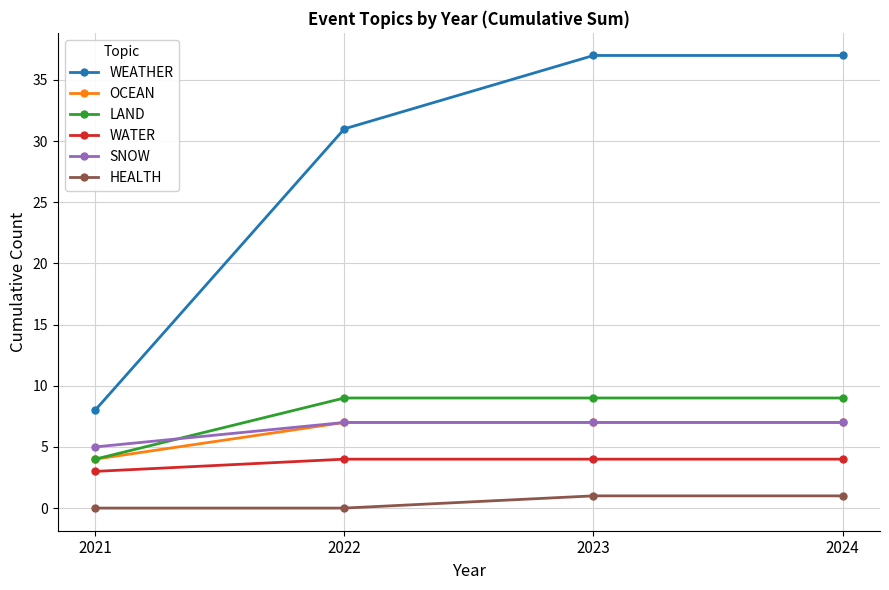

Read the OCEAN value at 2022.

7